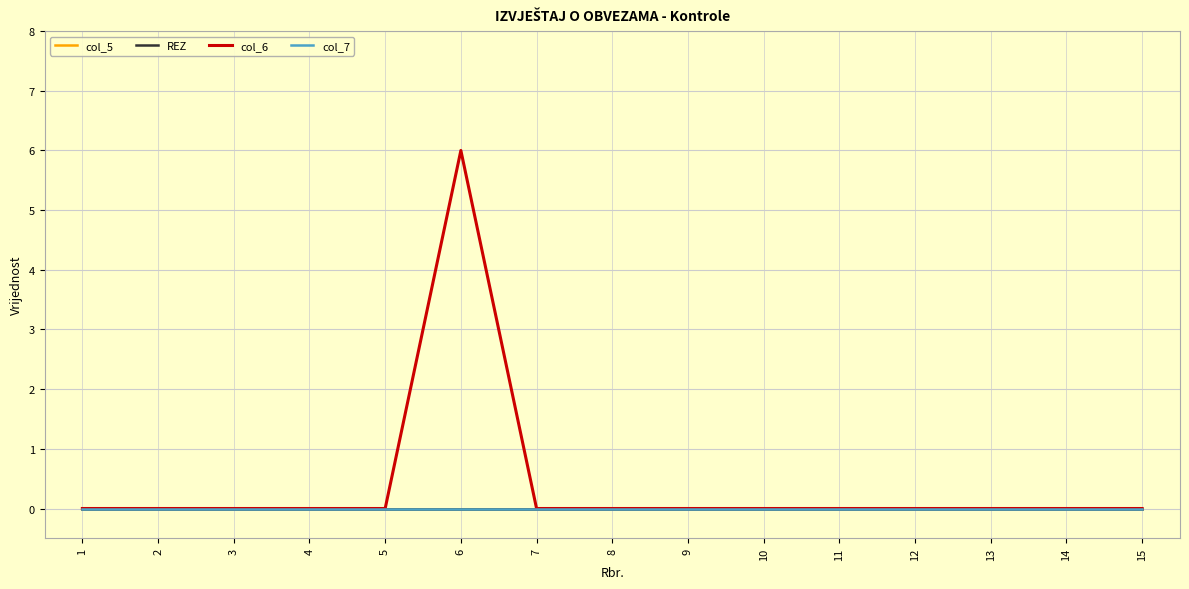

Does the chart display data point markers on the line(s)?

No